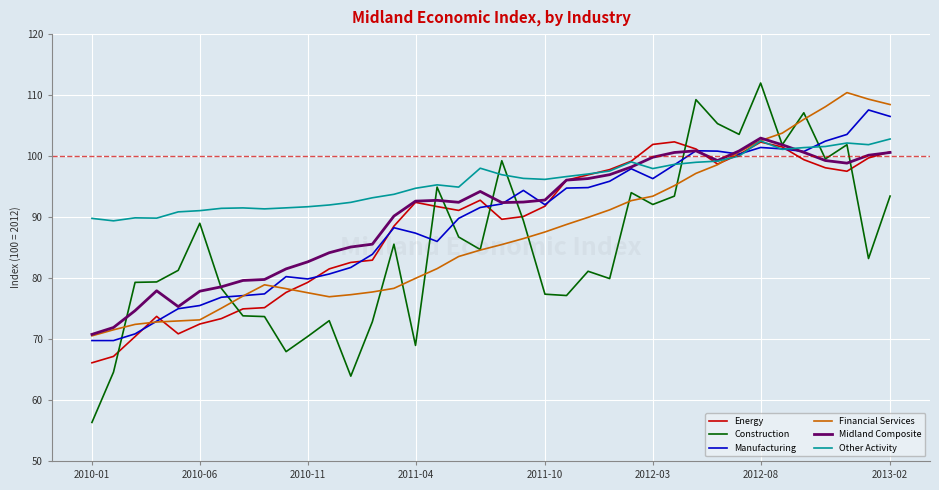

Which series has the widest spread of values?

Construction